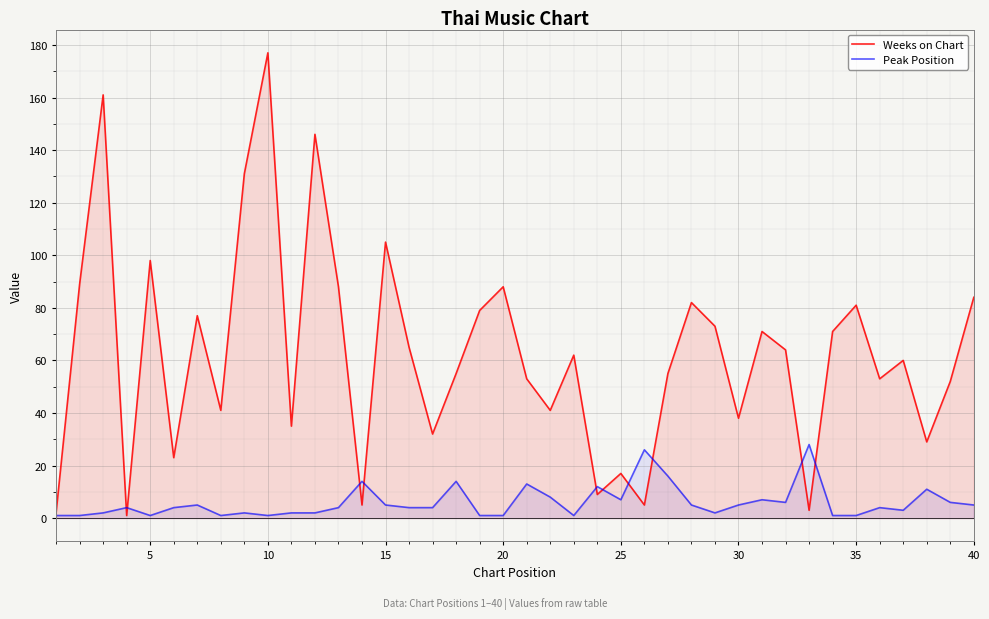

Rank the series by their average value, from lowest to highest.

Peak Position, Weeks on Chart